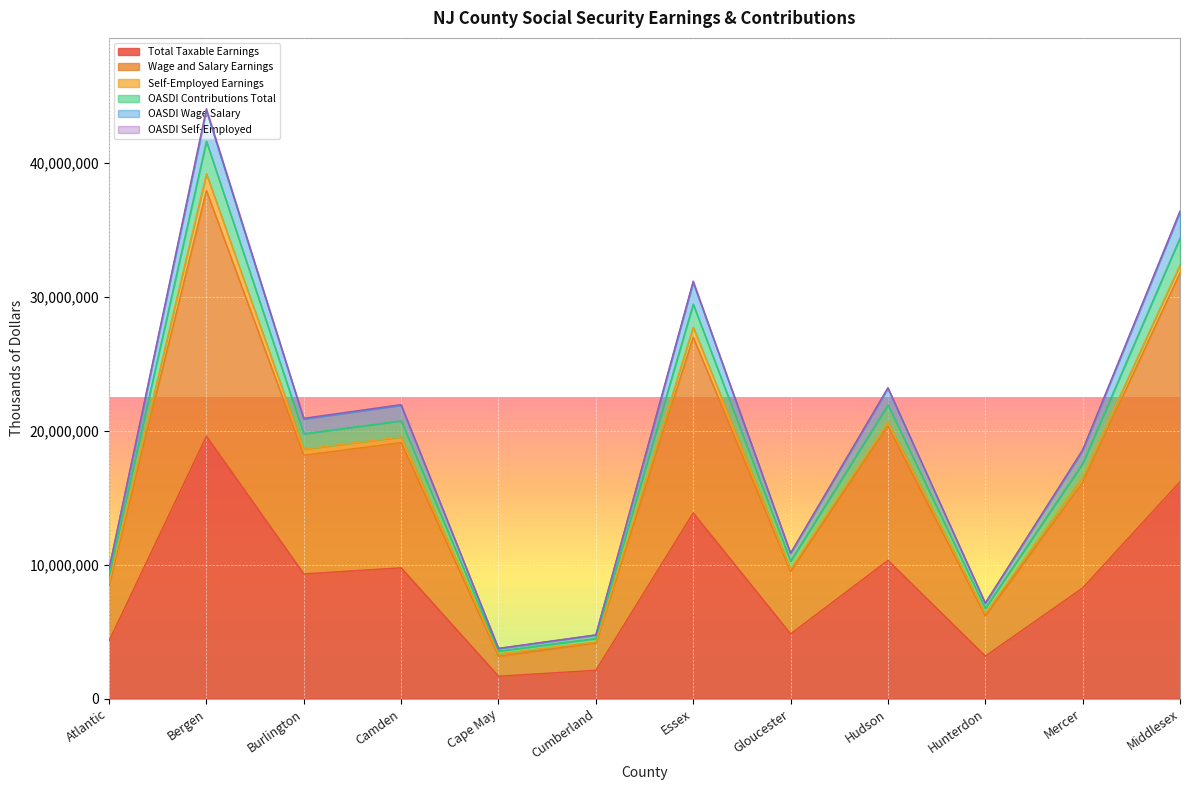

How many values in the OASDI Contributions Total series exceed 19793640?

5